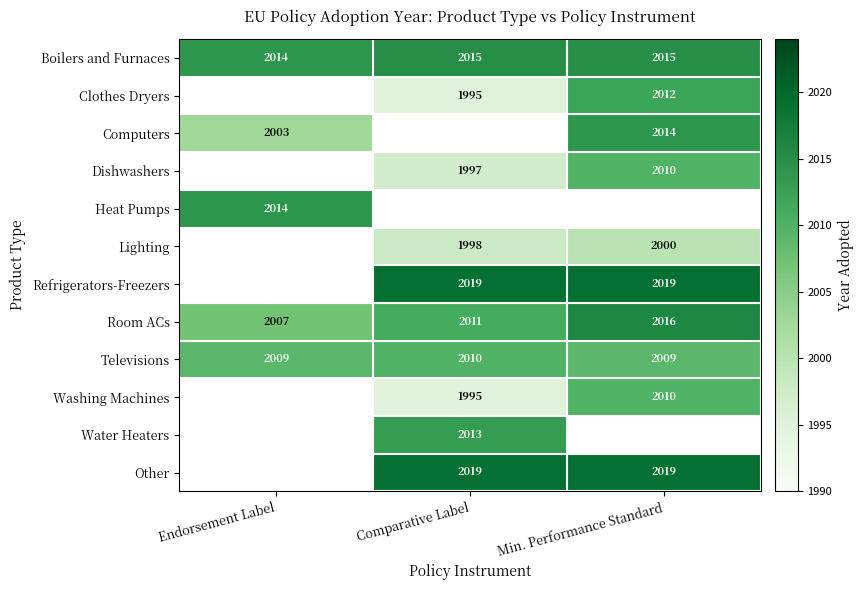

How many distinct data groups are displayed?

12